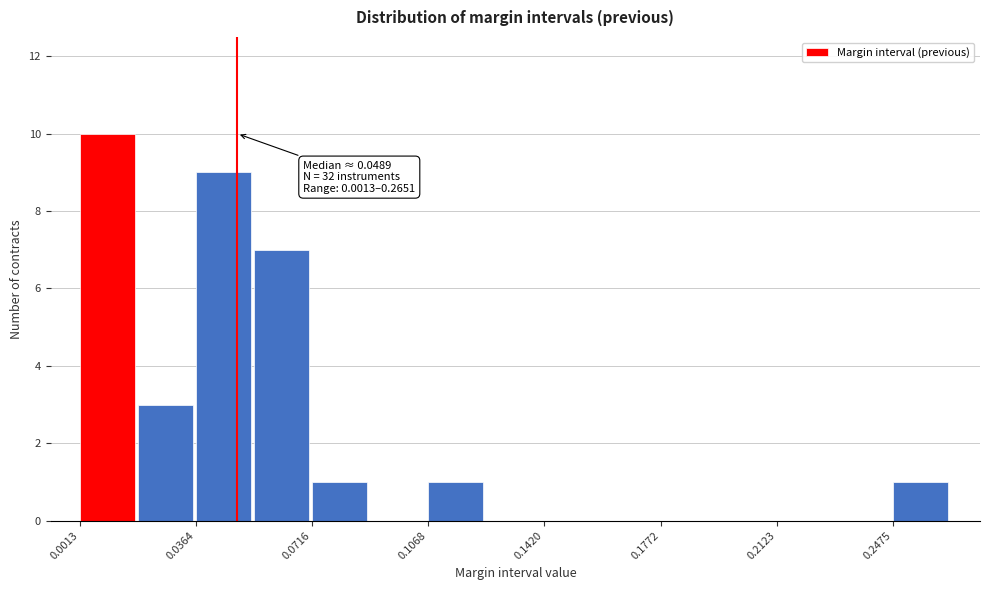

Read against the x-axis, roughly where is the centre of the tallest bar?

0.010